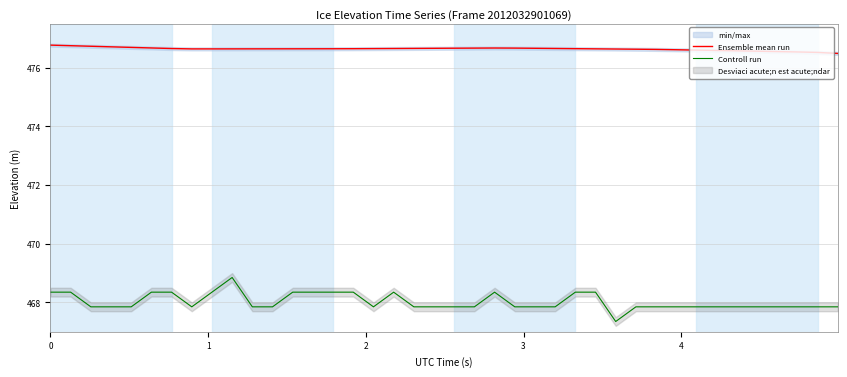

What is the value of the Ensemble mean run point at the 22nd from the left?

476.7